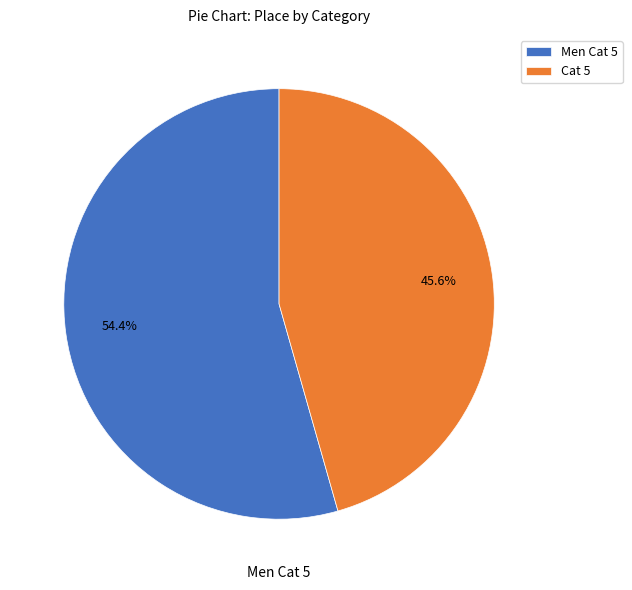

Rank the categories by value from highest to lowest.

Men Cat 5, Cat 5